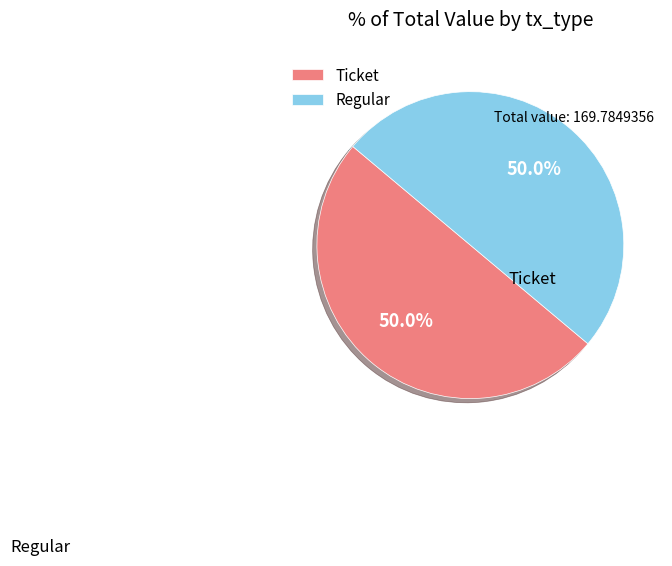

What is the total percentage of Regular and Ticket?

100.0%